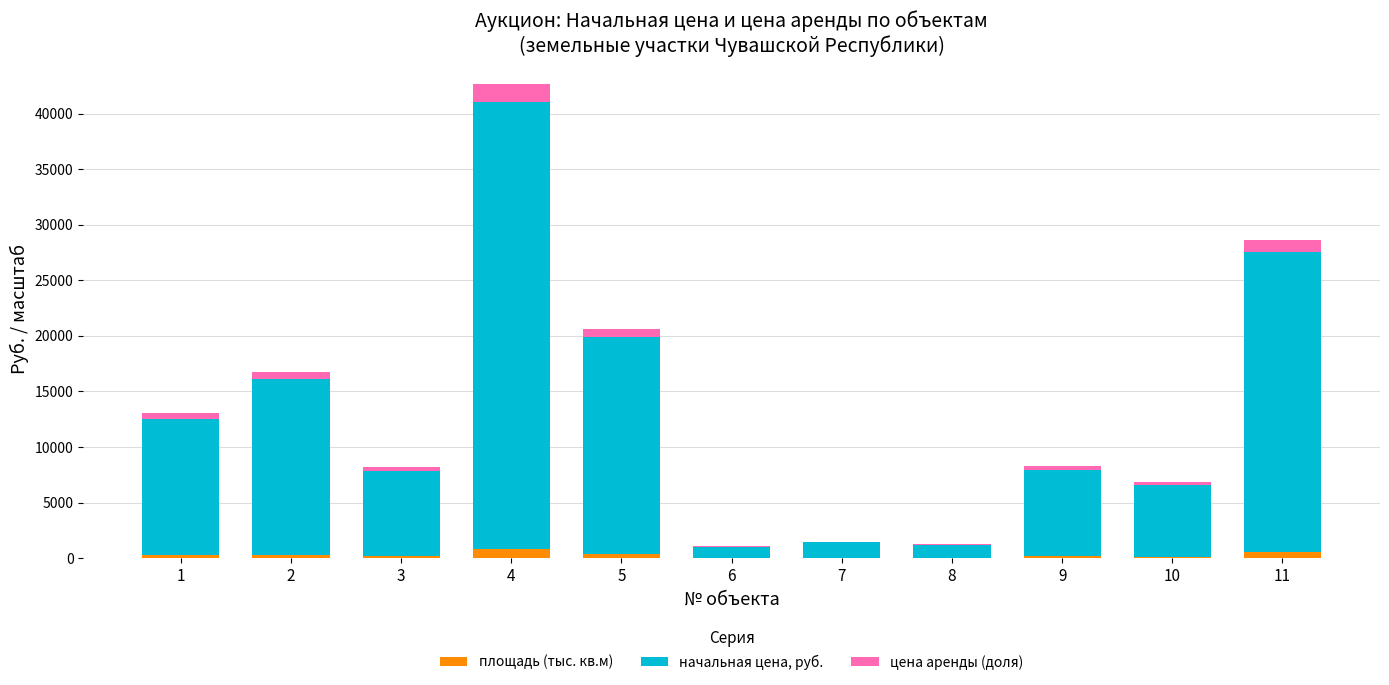

What is the sum of all площадь (тыс. кв.м) values?

2696.5